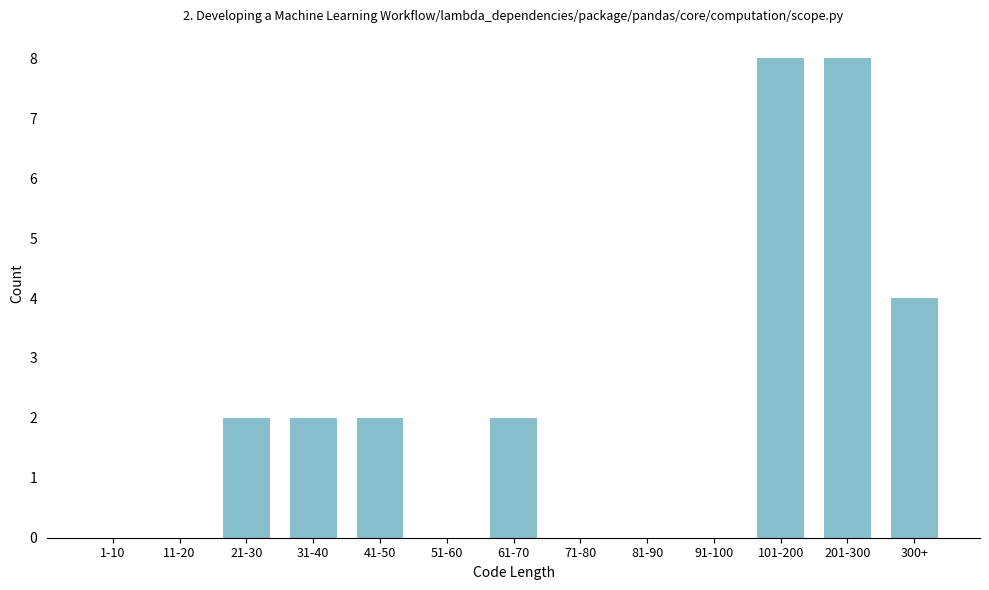

Is it true that the value at 300+ is 6?

False